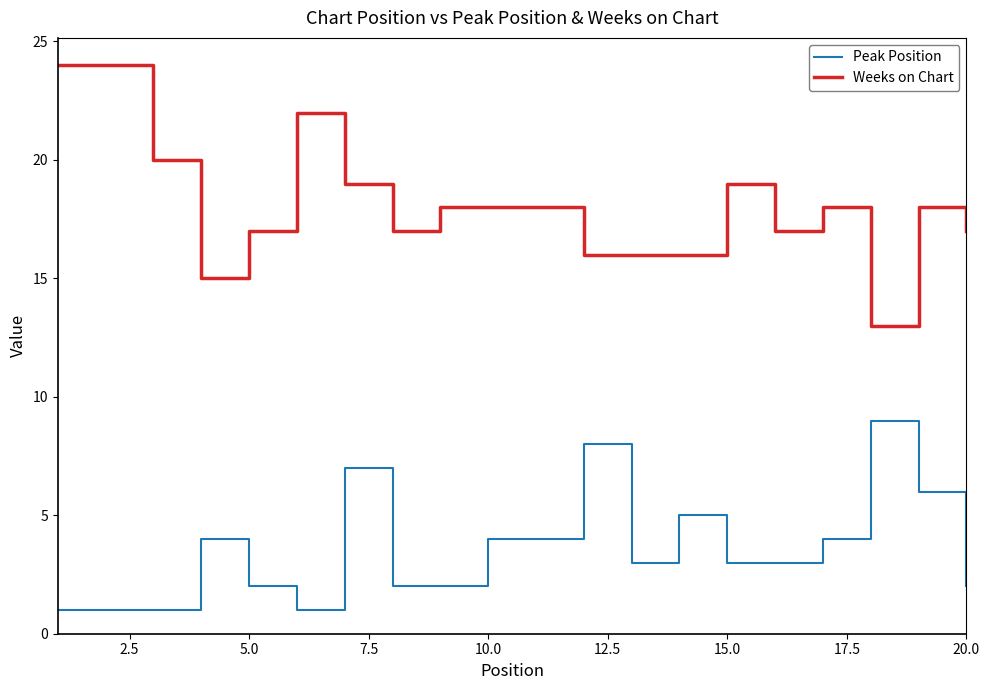

Which series has the widest spread of values?

Weeks on Chart